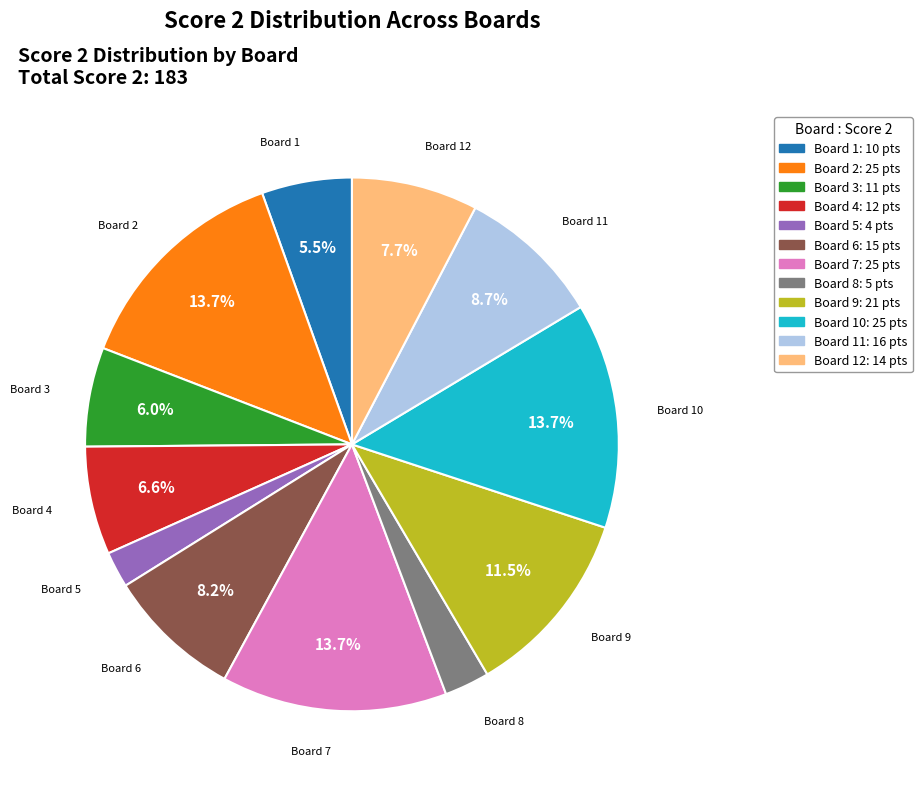

What percentage is NOT represented by Board 7?

86.3%